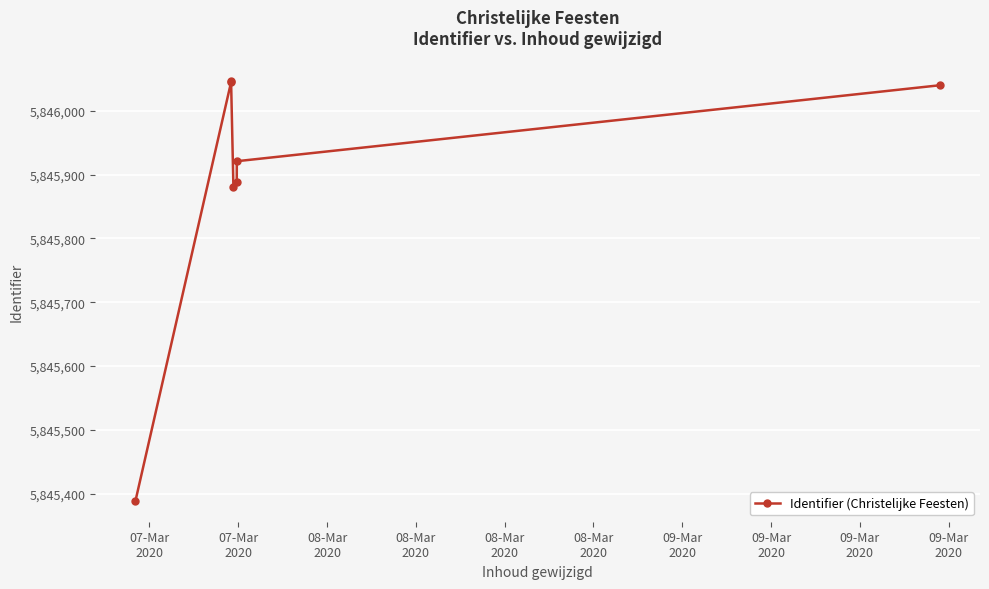

Which category has the lowest value across all series?

07-Mar
2020